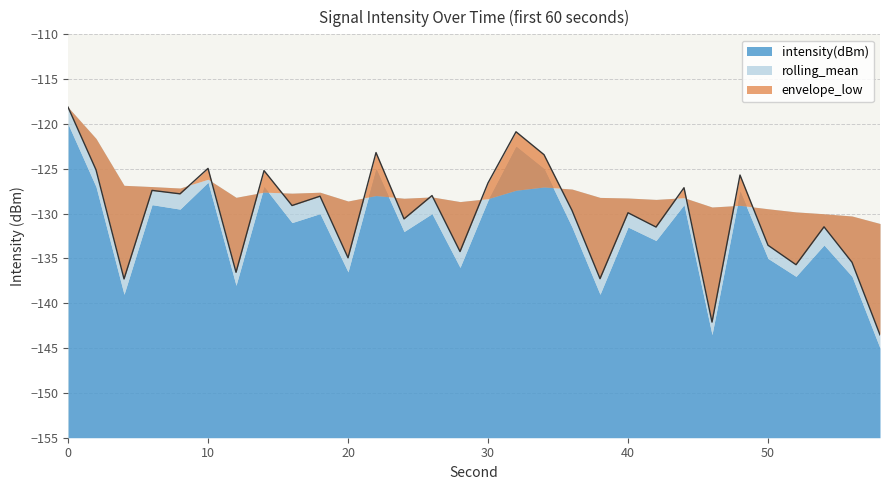

Between 16 and 36, which series saw the biggest shift?

intensity(dBm)